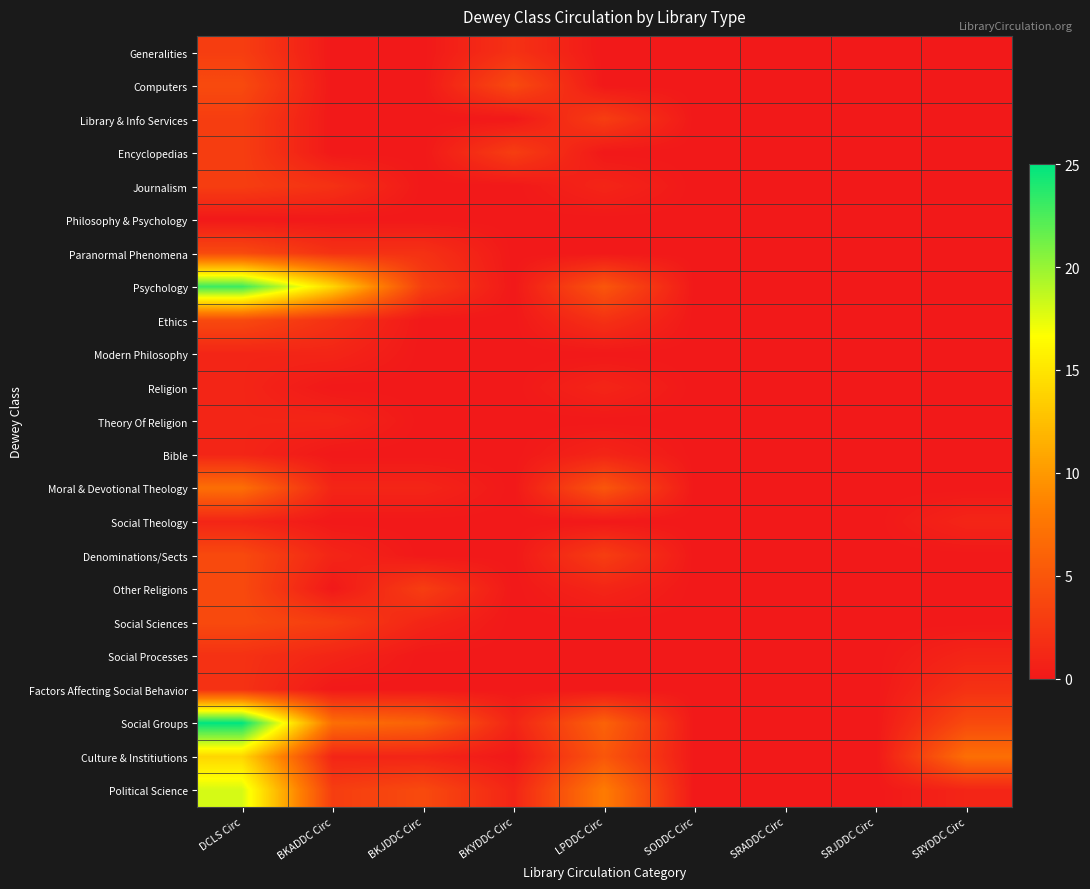

Reading right to left, transcribe all the data shown in this chart.

Generalities: SRYDDC Circ=0	SRJDDC Circ=0	SRADDC Circ=0	SODDC Circ=0	LPDDC Circ=0	BKYDDC Circ=2	BKJDDC Circ=0	BKADDC Circ=0	DCLS Circ=3
Computers: SRYDDC Circ=0	SRJDDC Circ=0	SRADDC Circ=0	SODDC Circ=0	LPDDC Circ=0	BKYDDC Circ=4	BKJDDC Circ=0	BKADDC Circ=0	DCLS Circ=4
Library & Info Services: SRYDDC Circ=0	SRJDDC Circ=0	SRADDC Circ=0	SODDC Circ=0	LPDDC Circ=3	BKYDDC Circ=0	BKJDDC Circ=0	BKADDC Circ=0	DCLS Circ=3
Encyclopedias: SRYDDC Circ=0	SRJDDC Circ=0	SRADDC Circ=0	SODDC Circ=0	LPDDC Circ=0	BKYDDC Circ=3	BKJDDC Circ=0	BKADDC Circ=0	DCLS Circ=3
Journalism: SRYDDC Circ=0	SRJDDC Circ=0	SRADDC Circ=0	SODDC Circ=0	LPDDC Circ=1	BKYDDC Circ=0	BKJDDC Circ=0	BKADDC Circ=2	DCLS Circ=3
Philosophy & Psychology: SRYDDC Circ=0	SRJDDC Circ=0	SRADDC Circ=0	SODDC Circ=0	LPDDC Circ=0	BKYDDC Circ=0	BKJDDC Circ=0	BKADDC Circ=0	DCLS Circ=0
Paranormal Phenomena: SRYDDC Circ=0	SRJDDC Circ=0	SRADDC Circ=0	SODDC Circ=0	LPDDC Circ=0	BKYDDC Circ=0	BKJDDC Circ=2	BKADDC Circ=2	DCLS Circ=4
Psychology: SRYDDC Circ=0	SRJDDC Circ=0	SRADDC Circ=0	SODDC Circ=0	LPDDC Circ=5	BKYDDC Circ=0	BKJDDC Circ=3	BKADDC Circ=14	DCLS Circ=23
Ethics: SRYDDC Circ=0	SRJDDC Circ=0	SRADDC Circ=0	SODDC Circ=0	LPDDC Circ=2	BKYDDC Circ=0	BKJDDC Circ=0	BKADDC Circ=2	DCLS Circ=4
Modern Philosophy: SRYDDC Circ=0	SRJDDC Circ=0	SRADDC Circ=0	SODDC Circ=0	LPDDC Circ=0	BKYDDC Circ=0	BKJDDC Circ=0	BKADDC Circ=1	DCLS Circ=1
Religion: SRYDDC Circ=0	SRJDDC Circ=0	SRADDC Circ=0	SODDC Circ=0	LPDDC Circ=1	BKYDDC Circ=0	BKJDDC Circ=0	BKADDC Circ=0	DCLS Circ=1
Theory Of Religion: SRYDDC Circ=0	SRJDDC Circ=0	SRADDC Circ=0	SODDC Circ=0	LPDDC Circ=0	BKYDDC Circ=0	BKJDDC Circ=0	BKADDC Circ=1	DCLS Circ=1
Bible: SRYDDC Circ=0	SRJDDC Circ=0	SRADDC Circ=0	SODDC Circ=0	LPDDC Circ=1	BKYDDC Circ=0	BKJDDC Circ=0	BKADDC Circ=0	DCLS Circ=1
Moral & Devotional Theology: SRYDDC Circ=0	SRJDDC Circ=0	SRADDC Circ=0	SODDC Circ=0	LPDDC Circ=5	BKYDDC Circ=0	BKJDDC Circ=1	BKADDC Circ=1	DCLS Circ=7
Social Theology: SRYDDC Circ=1	SRJDDC Circ=0	SRADDC Circ=0	SODDC Circ=0	LPDDC Circ=0	BKYDDC Circ=0	BKJDDC Circ=0	BKADDC Circ=0	DCLS Circ=1
Denominations/Sects: SRYDDC Circ=0	SRJDDC Circ=0	SRADDC Circ=0	SODDC Circ=0	LPDDC Circ=3	BKYDDC Circ=0	BKJDDC Circ=0	BKADDC Circ=1	DCLS Circ=4
Other Religions: SRYDDC Circ=0	SRJDDC Circ=0	SRADDC Circ=0	SODDC Circ=0	LPDDC Circ=1	BKYDDC Circ=0	BKJDDC Circ=3	BKADDC Circ=0	DCLS Circ=4
Social Sciences: SRYDDC Circ=0	SRJDDC Circ=0	SRADDC Circ=0	SODDC Circ=0	LPDDC Circ=0	BKYDDC Circ=0	BKJDDC Circ=1	BKADDC Circ=3	DCLS Circ=4
Social Processes: SRYDDC Circ=1	SRJDDC Circ=0	SRADDC Circ=0	SODDC Circ=0	LPDDC Circ=0	BKYDDC Circ=0	BKJDDC Circ=0	BKADDC Circ=1	DCLS Circ=2
Factors Affecting Social Behavior: SRYDDC Circ=2	SRJDDC Circ=0	SRADDC Circ=0	SODDC Circ=0	LPDDC Circ=0	BKYDDC Circ=0	BKJDDC Circ=0	BKADDC Circ=0	DCLS Circ=2
Social Groups: SRYDDC Circ=4	SRJDDC Circ=0	SRADDC Circ=0	SODDC Circ=0	LPDDC Circ=6	BKYDDC Circ=1	BKJDDC Circ=6	BKADDC Circ=7	DCLS Circ=25
Culture & Institiutions: SRYDDC Circ=7	SRJDDC Circ=0	SRADDC Circ=0	SODDC Circ=0	LPDDC Circ=5	BKYDDC Circ=0	BKJDDC Circ=1	BKADDC Circ=1	DCLS Circ=14
Political Science: SRYDDC Circ=1	SRJDDC Circ=0	SRADDC Circ=0	SODDC Circ=0	LPDDC Circ=8	BKYDDC Circ=1	BKJDDC Circ=4	BKADDC Circ=3	DCLS Circ=18